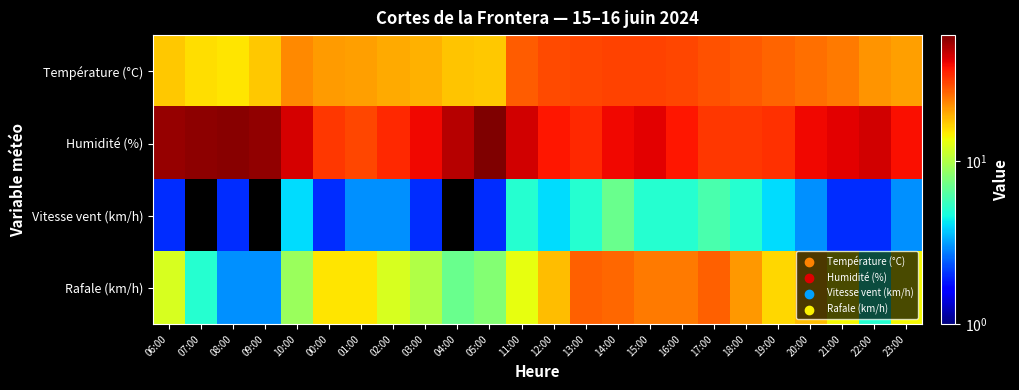

At which category is the sum across all series the highest?

14:00